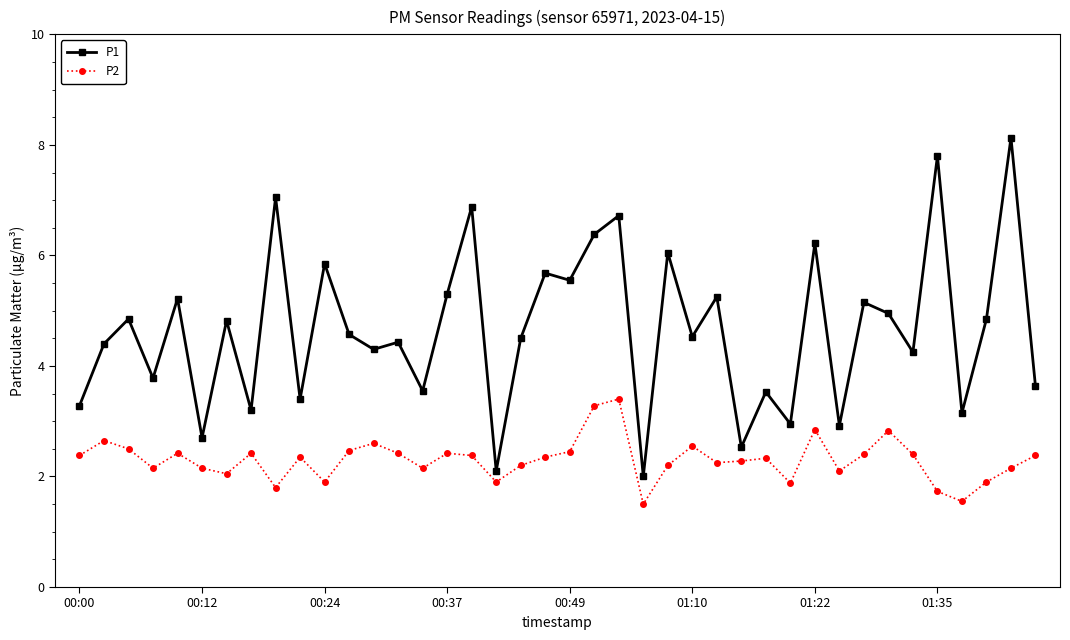

True or false: P1 and P2 cross at least once.

False